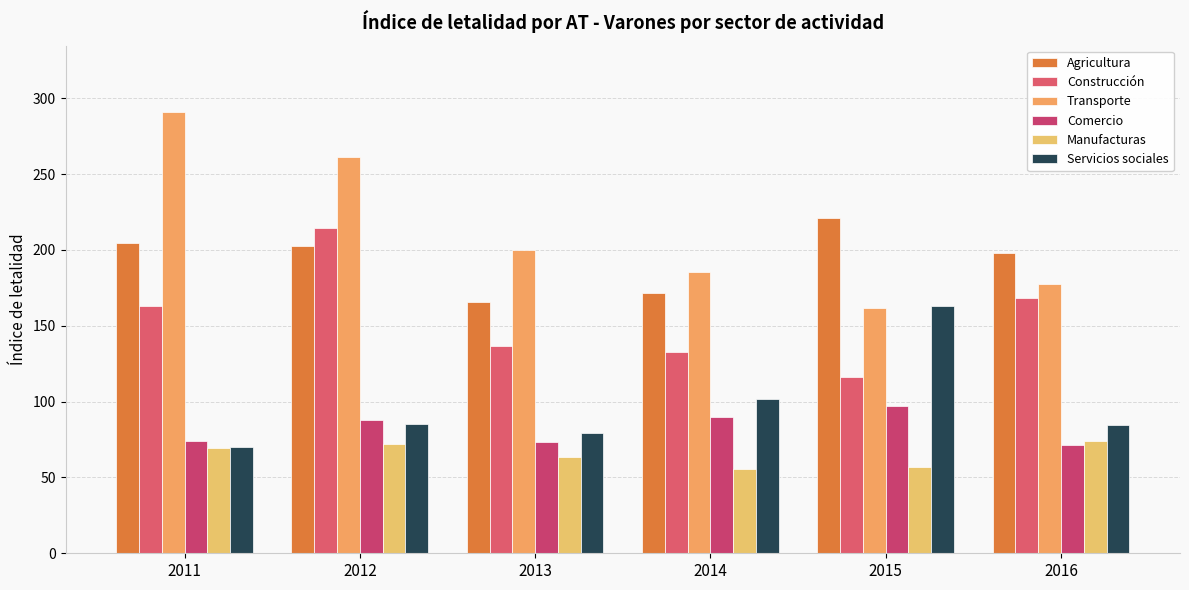

What are all the series names shown in the legend?

Agricultura, Construcción, Transporte, Comercio, Manufacturas, Servicios sociales